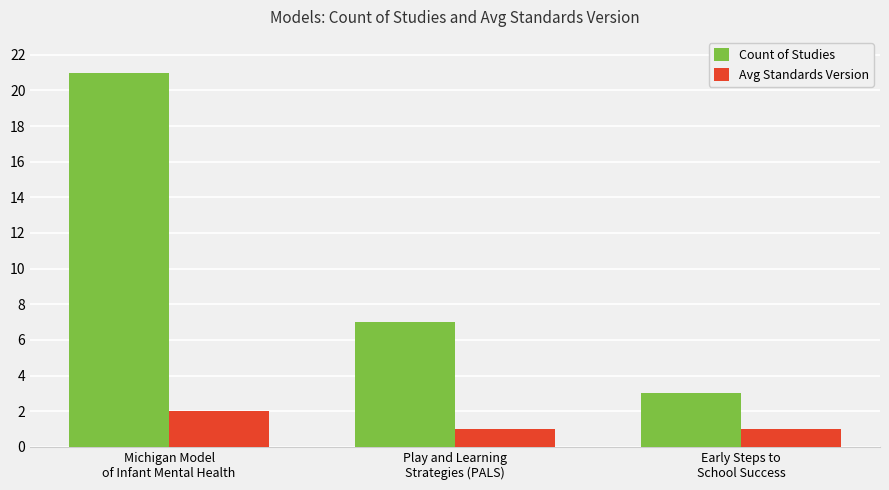

What is the difference between the highest and lowest values at Michigan Model
of Infant Mental Health?

19